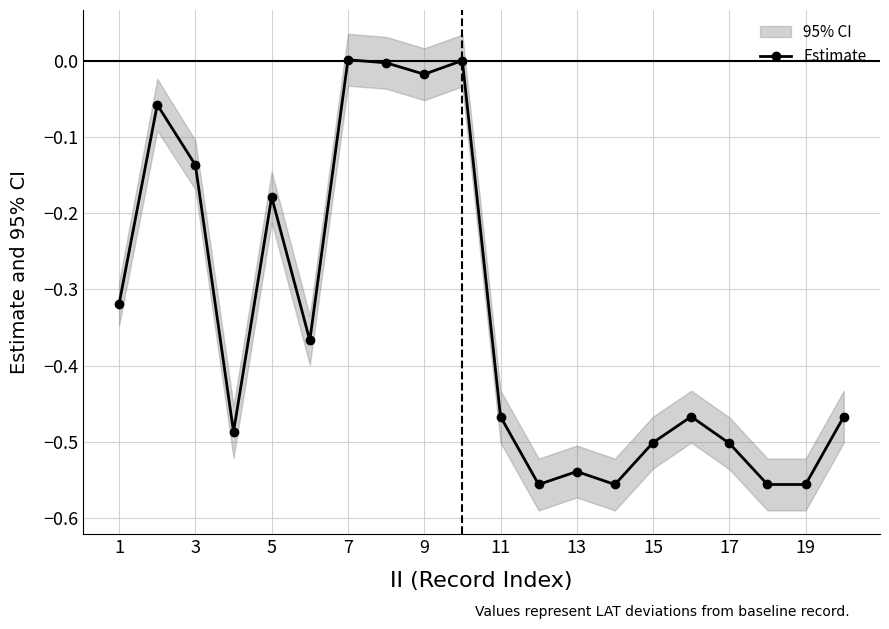

What is the minimum value shown in the chart?

-0.6